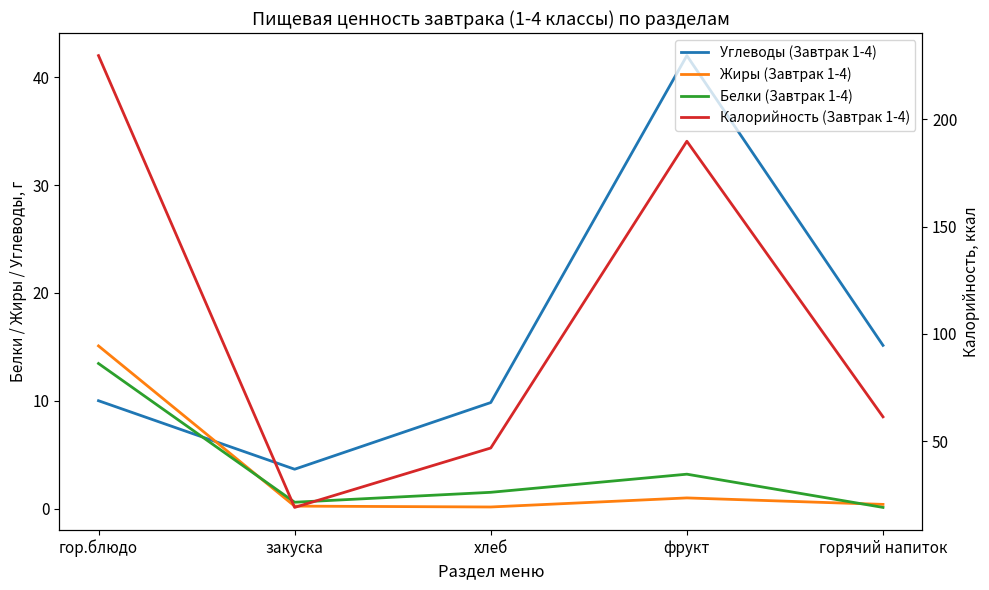

Reading left to right, list all the values displayed in this chart.

Углеводы (Завтрак 1-4): гор.блюдо=10.0	закуска=3.7	хлеб=9.8	фрукт=42.0	горячий напиток=15.1
Жиры (Завтрак 1-4): гор.блюдо=15.1	закуска=0.2	хлеб=0.2	фрукт=1.0	горячий напиток=0.4
Белки (Завтрак 1-4): гор.блюдо=13.5	закуска=0.6	хлеб=1.5	фрукт=3.2	горячий напиток=0.1
Калорийность (Завтрак 1-4): гор.блюдо=229.7	закуска=19.2	хлеб=46.9	фрукт=189.8	горячий напиток=61.4